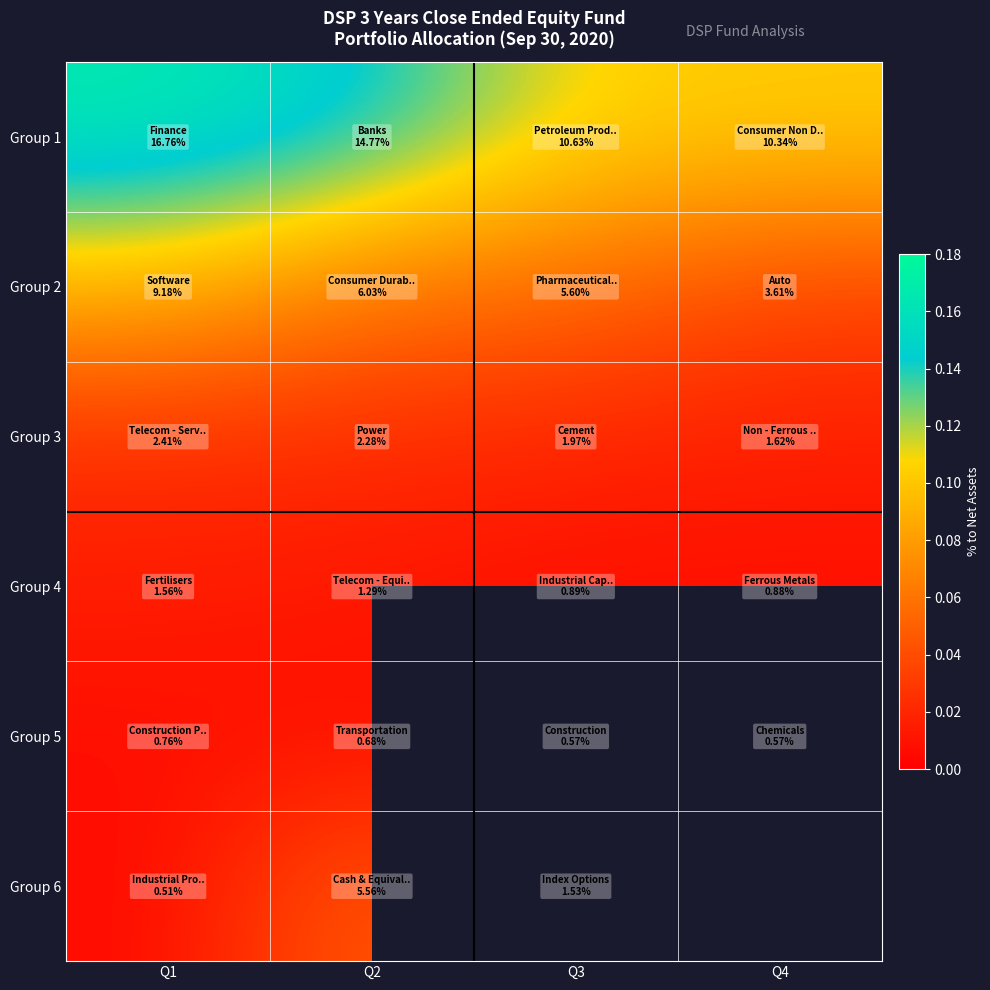

Count the Group 1 values in the range 0 to 1.

4